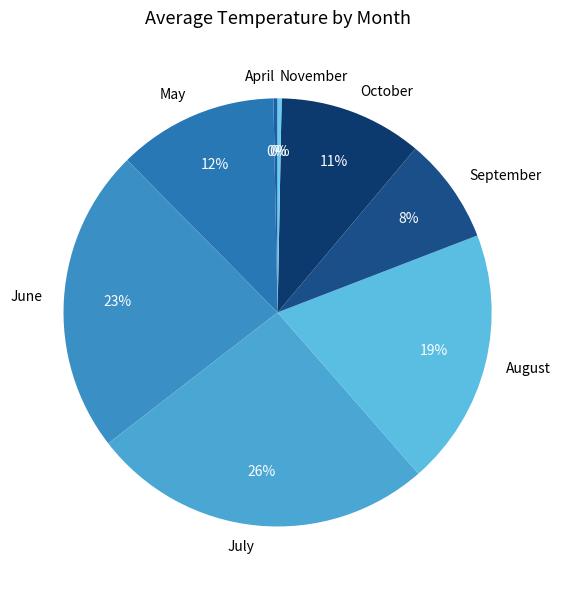

Do September and August together represent more than half of the pie?

No